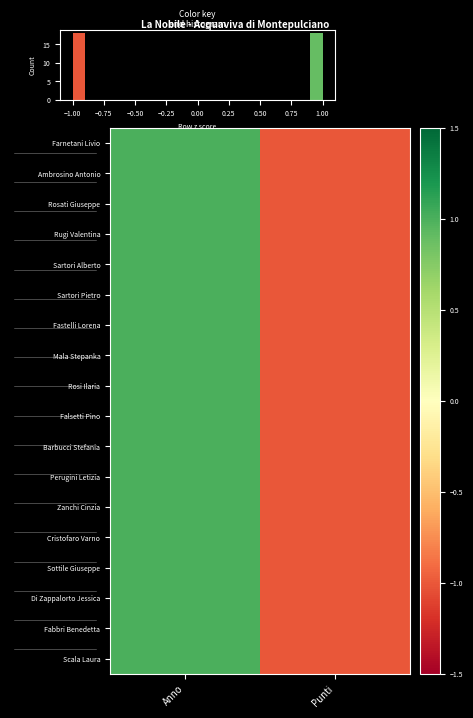

Read the Sottile Giuseppe value at Punti.

-1